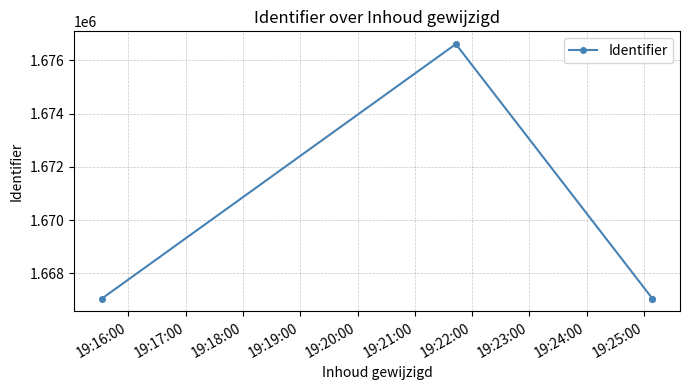

What is the smallest value displayed?

1667051